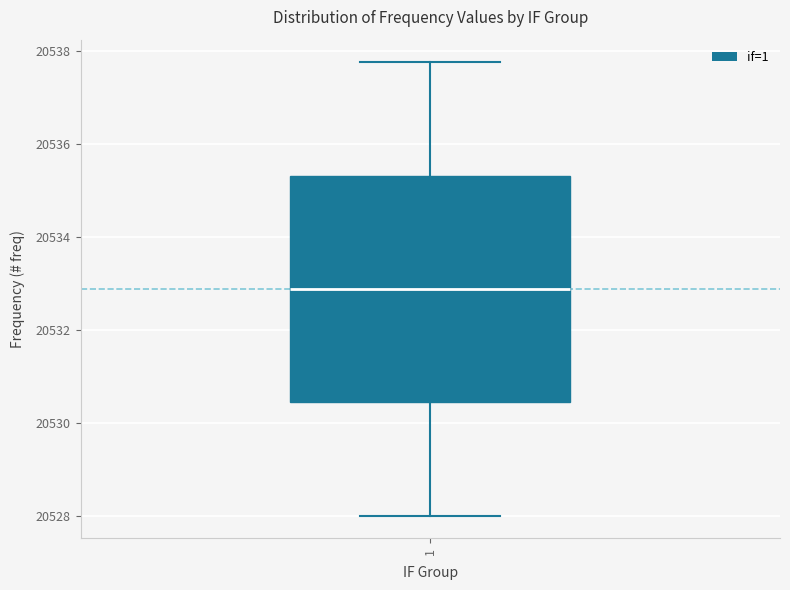

Read this box plot against the y-axis: the position of the median line, the range covered by the box, and the ends of both whiskers. The values are not printed on the chart, so give them approximately, as read against the axis.

median 20532.8, box 20530.4 to 20535.4, whiskers 20528.0 to 20537.8